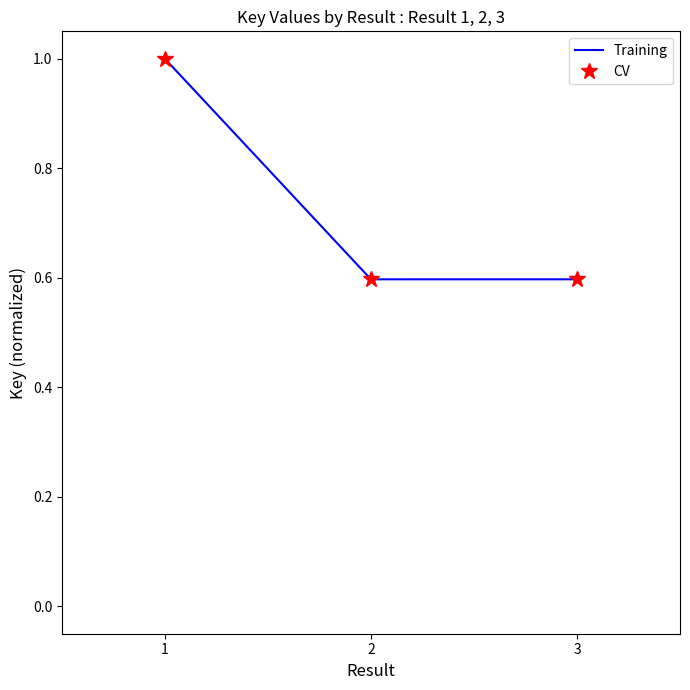

List the labels in order of CV value, largest first.

1, 3, 2